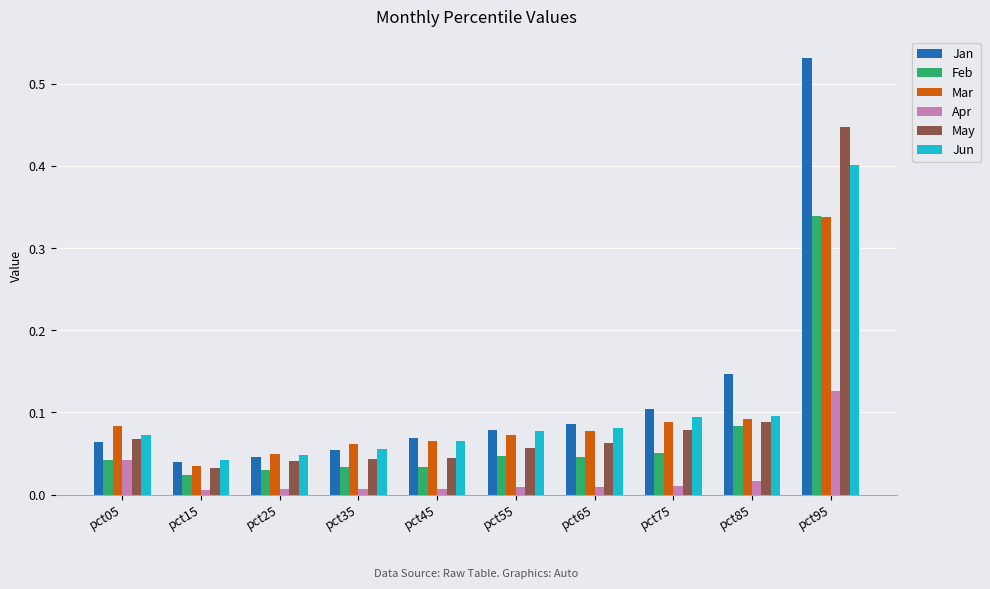

Which series has the largest total across all categories?

Jan